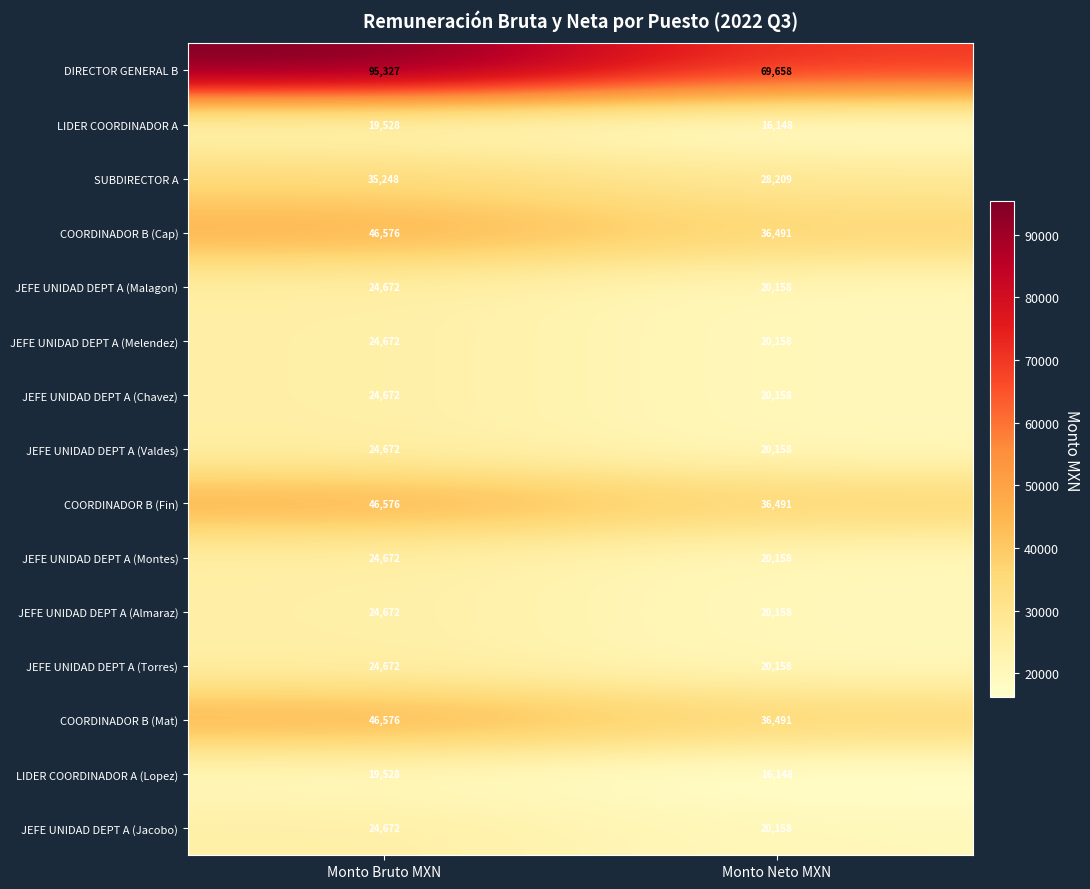

Which series has the widest spread of values?

DIRECTOR GENERAL B